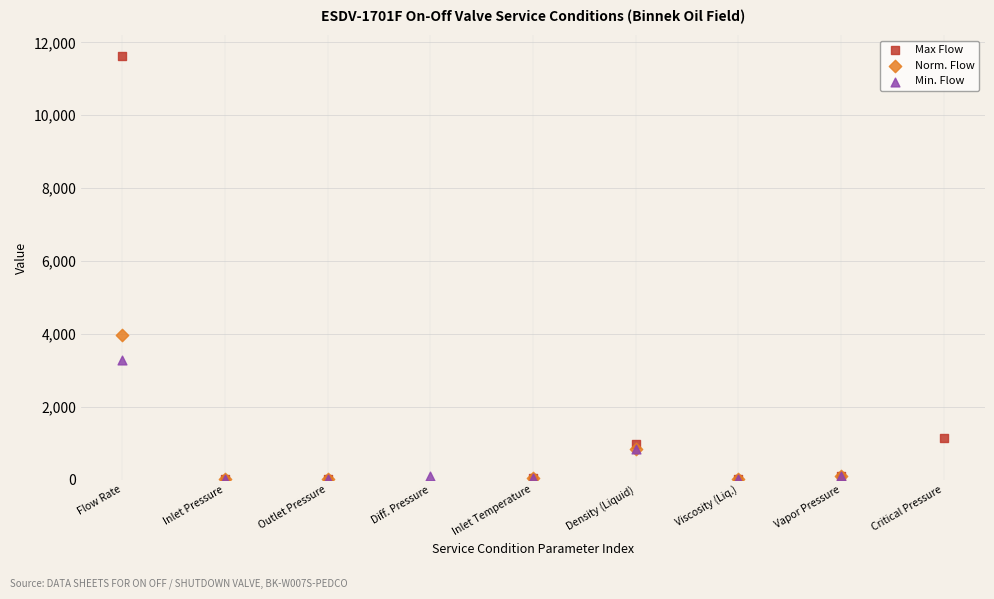

Which series contains the highest Y value?

Max Flow